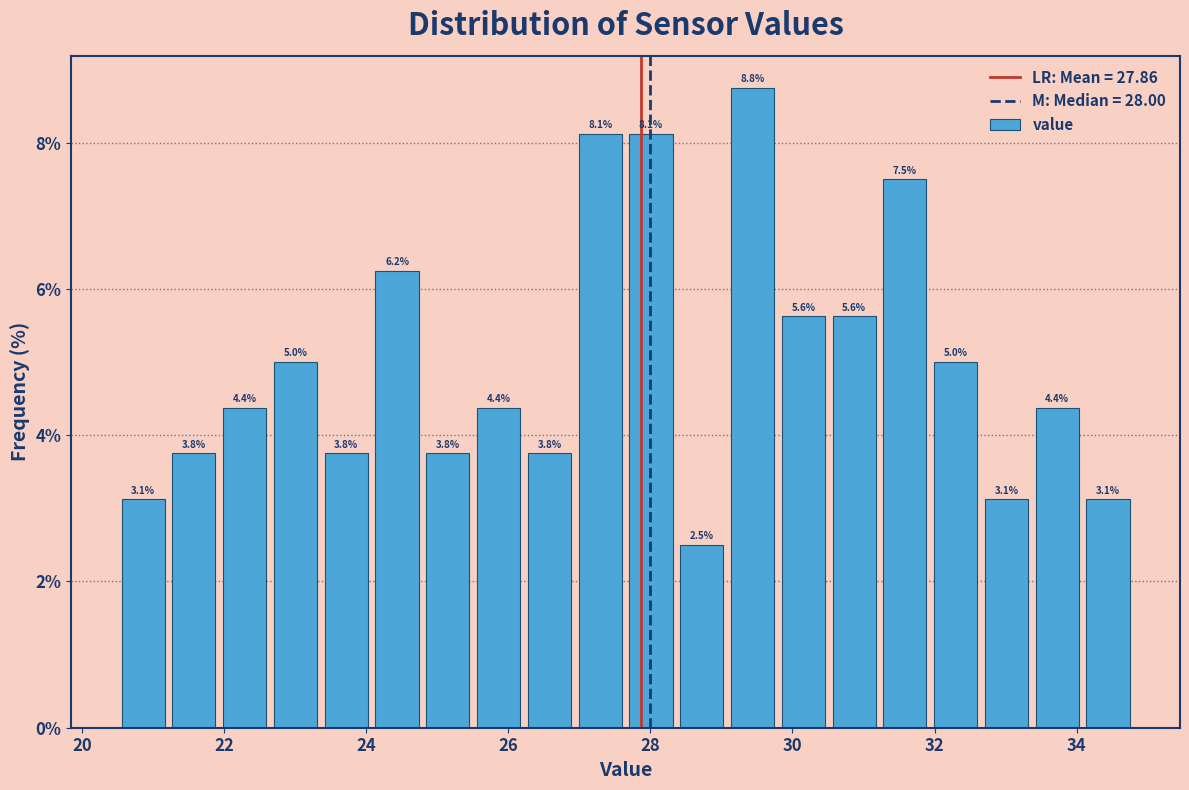

Around what value on the x-axis is the tallest bar? Give the approximate position of its centre, as read against the axis.

29.4